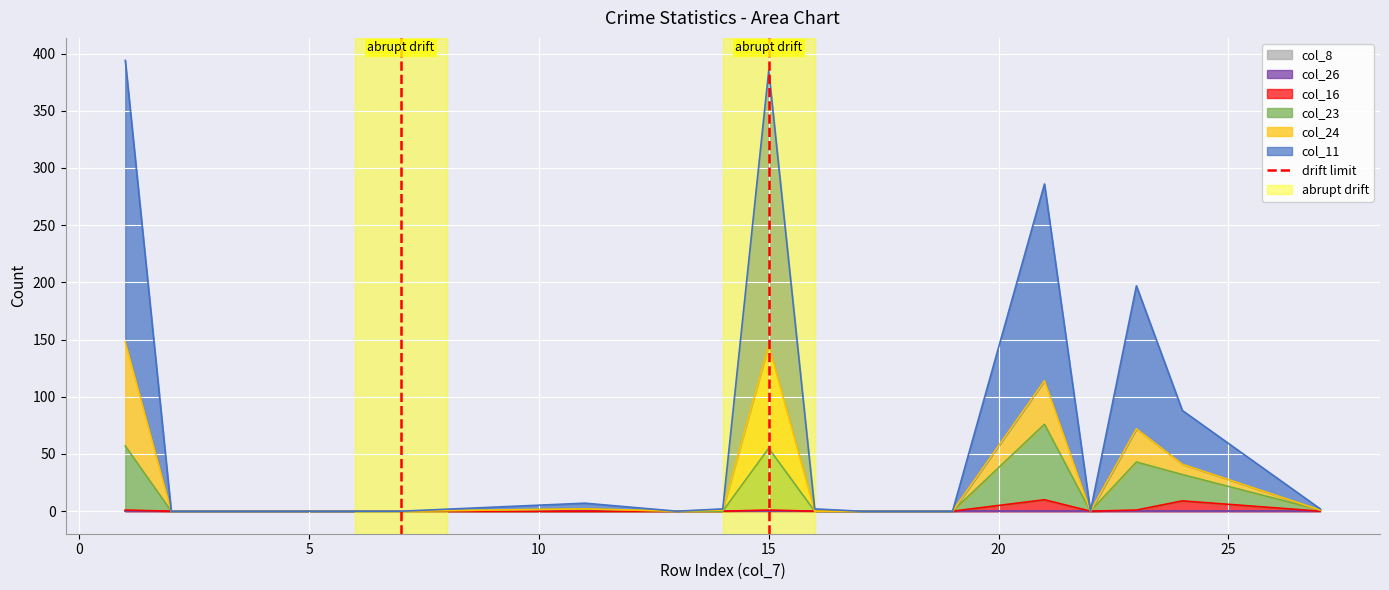

What is the maximum value for col_16?

10